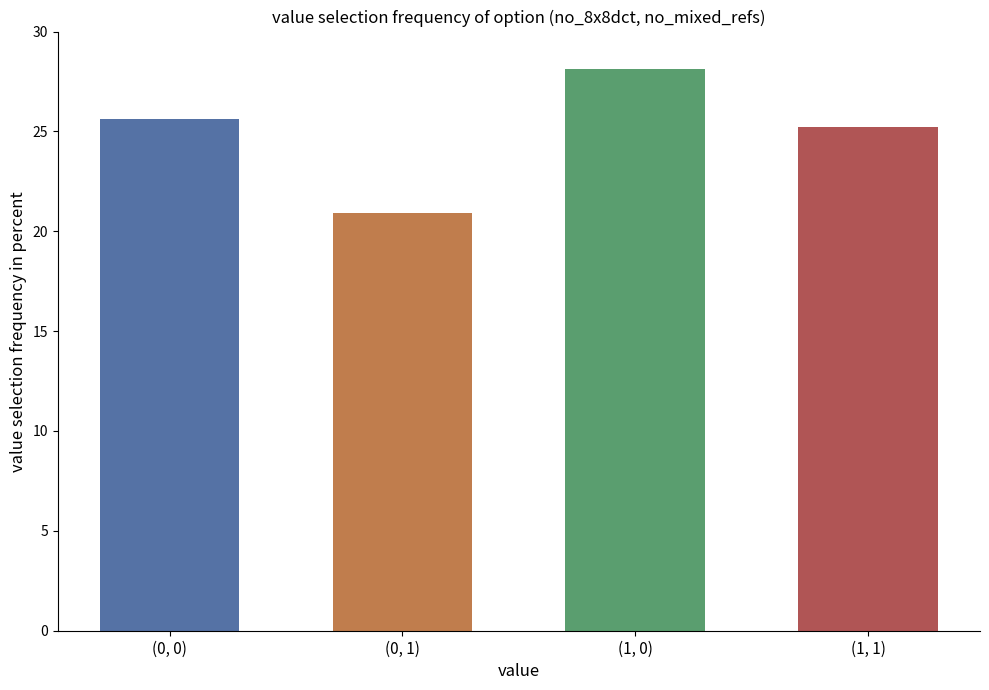

Reading right to left, what are all the values shown in this chart?

25.2	28.1	20.9	25.6